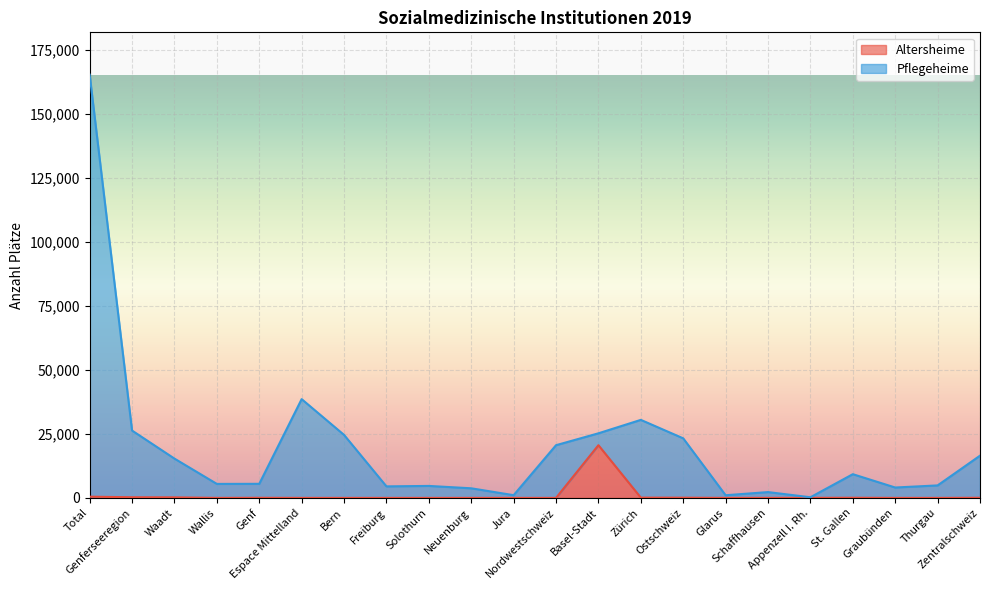

How many lines are shown in the chart?

2